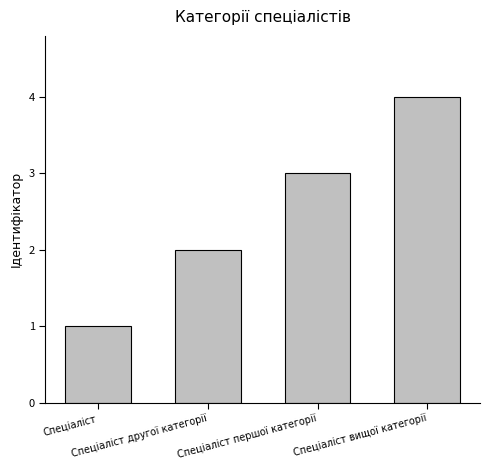

Is it true that the value at Спеціаліст другої категорії is 1?

False